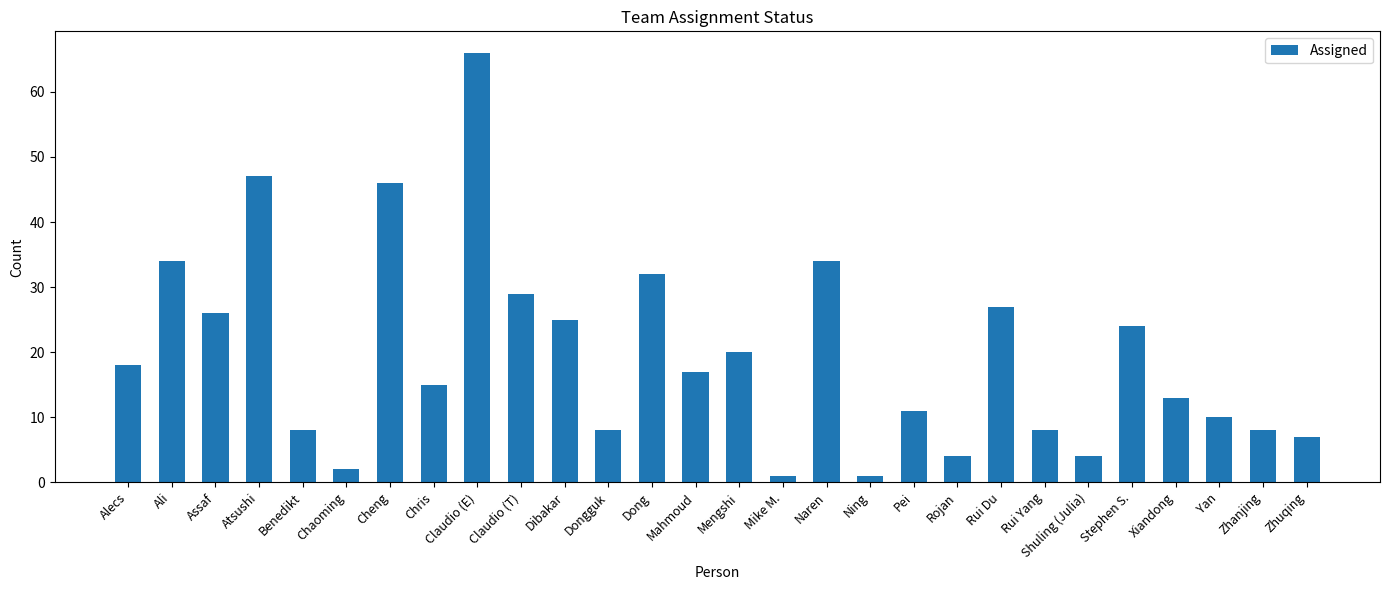

True or false: the data shows 40 at Dibakar.

False